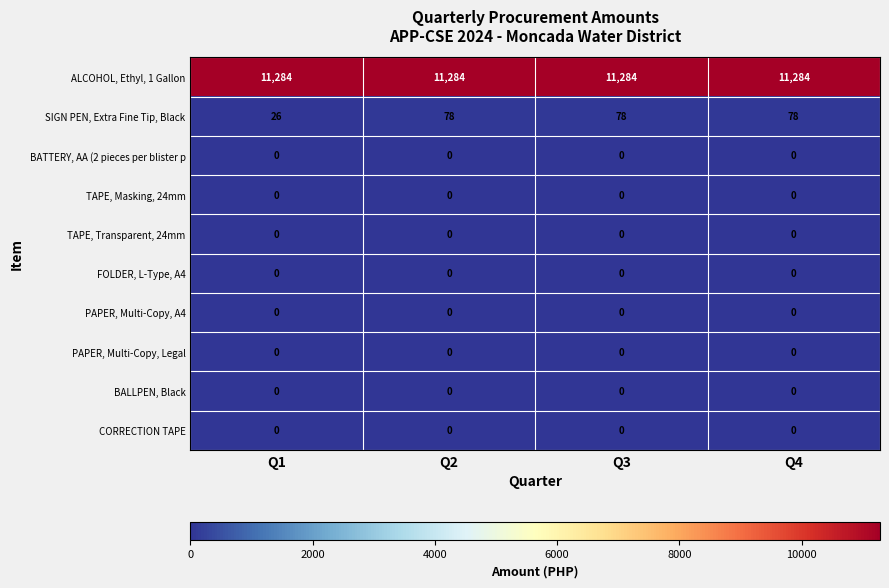

Is it true that SIGN PEN, Extra Fine Tip, Black equals 32 at Q3?

False